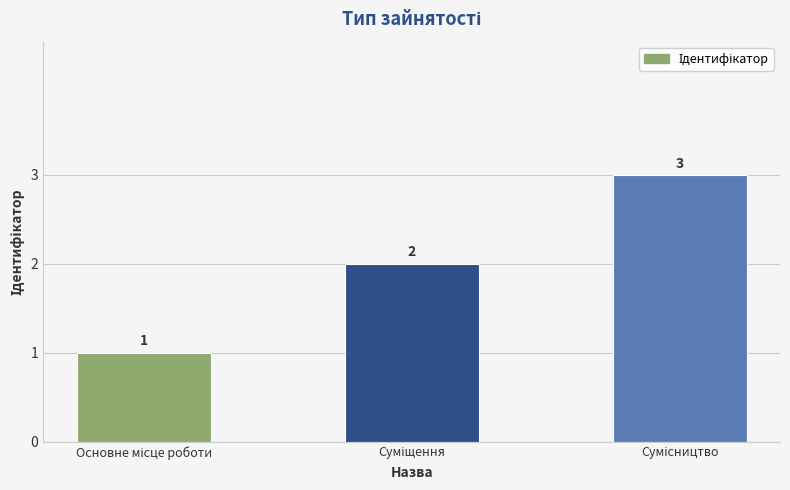

What is the difference between the maximum and second lowest values?

1